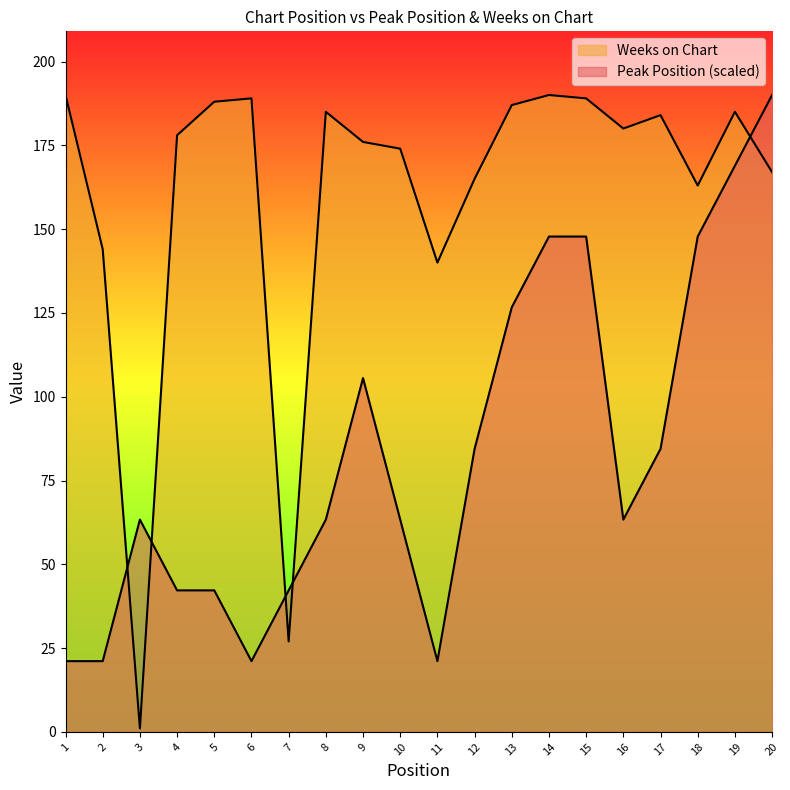

The value of Weeks on Chart at 20 is 85.6. True or false?

False